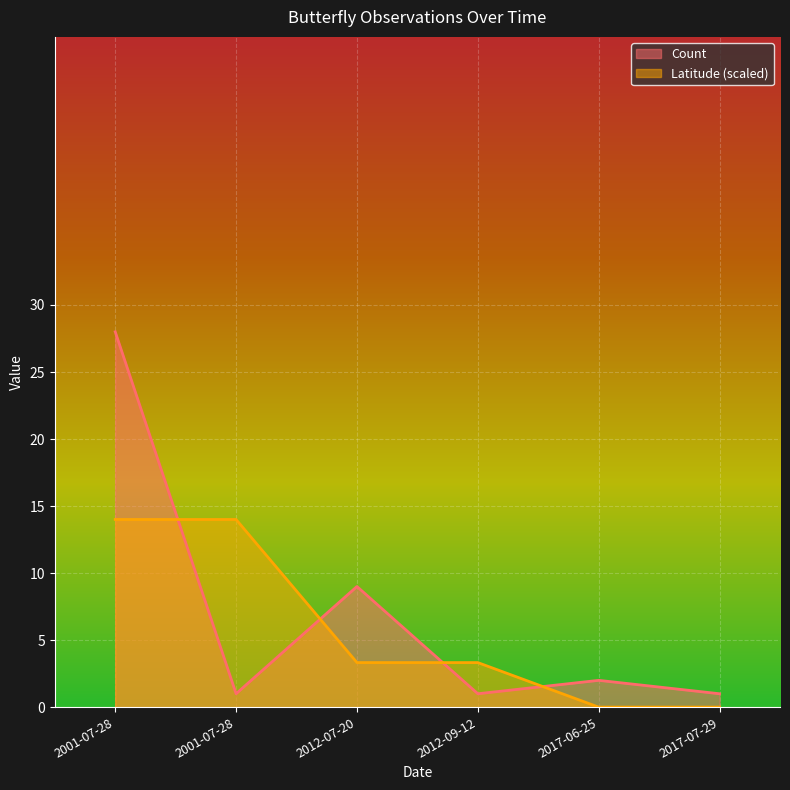

Which label corresponds to the largest value in the chart?

2001-07-28